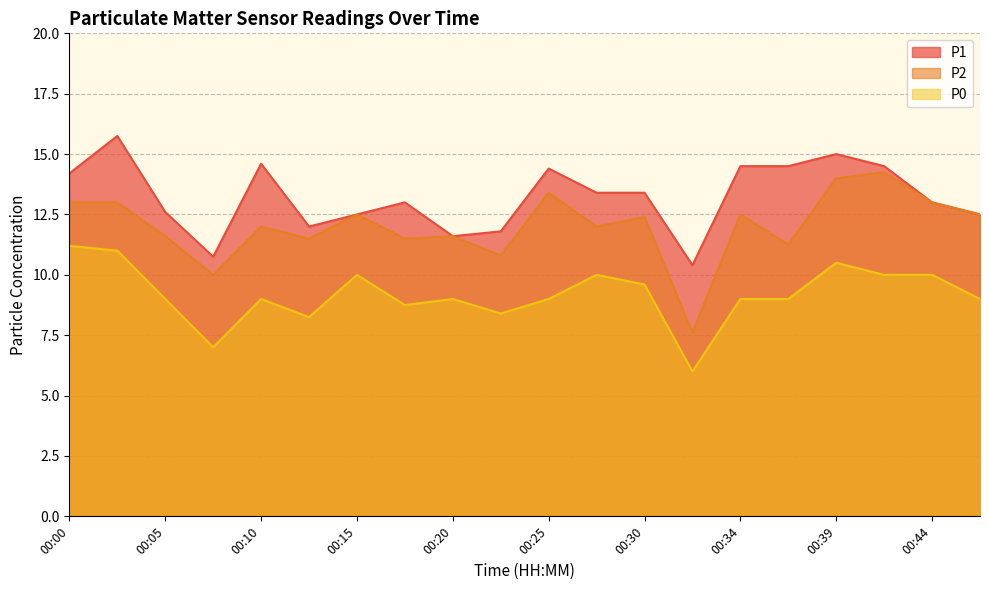

At how many categories does at least one series exceed 14?

8